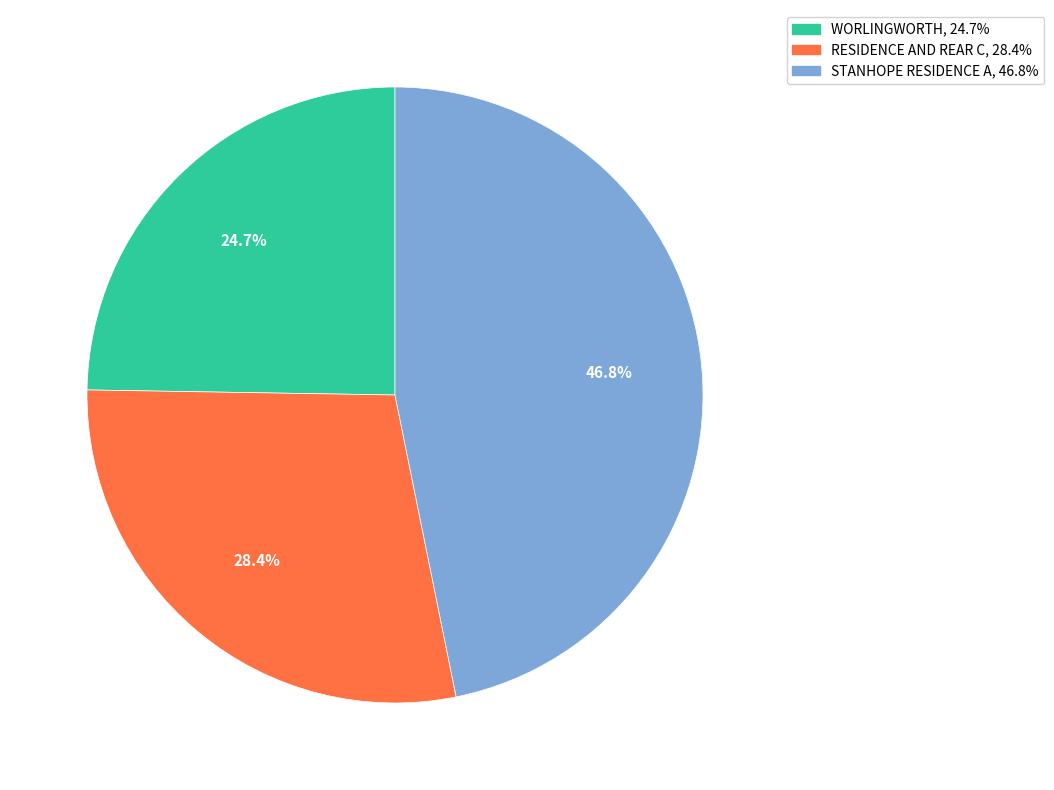

Is there a majority slice in this chart?

No